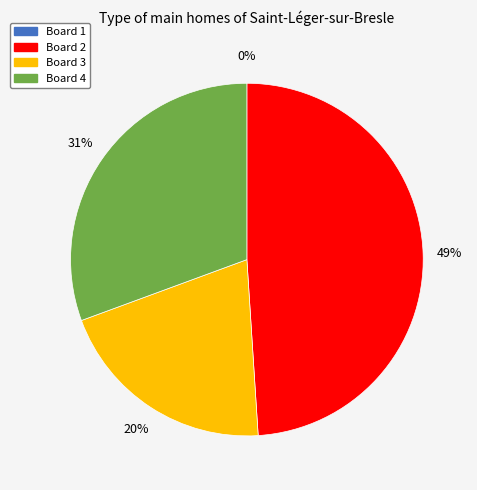

What is the largest slice in the pie chart?

Board 2